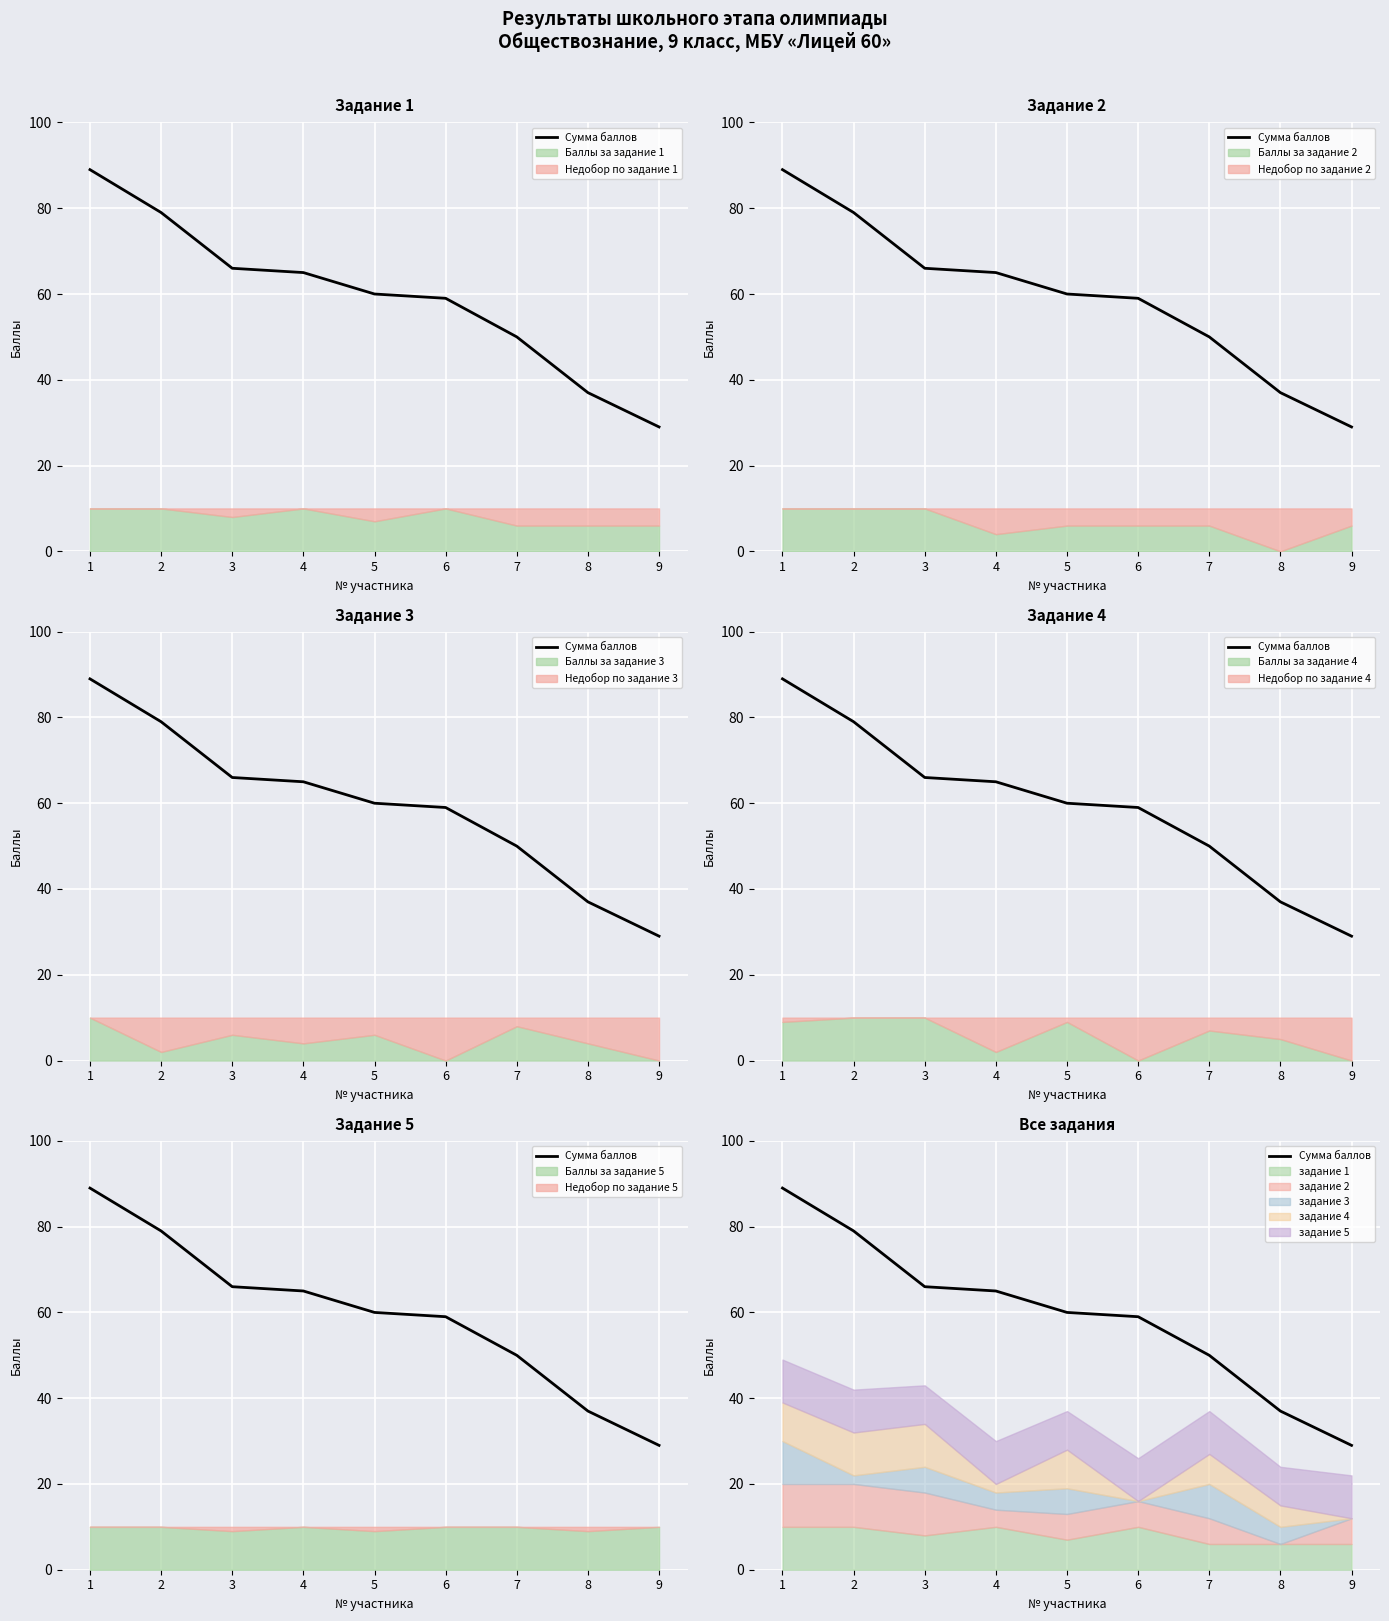

Which label corresponds to the smallest value in the chart?

9